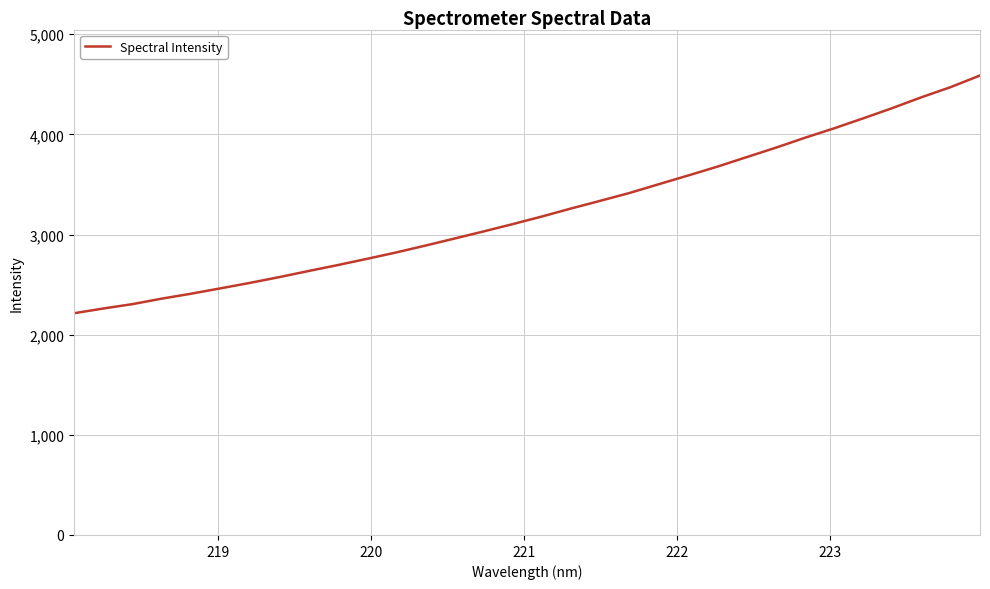

What is the smallest value displayed?

2214.1